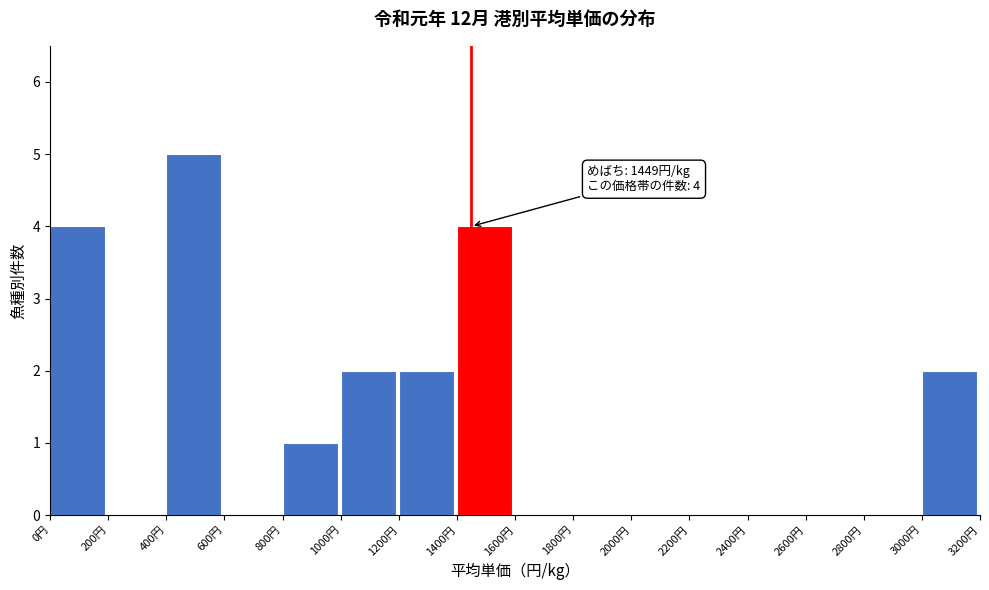

Which range on the x-axis has the tallest bar?

400 to 600